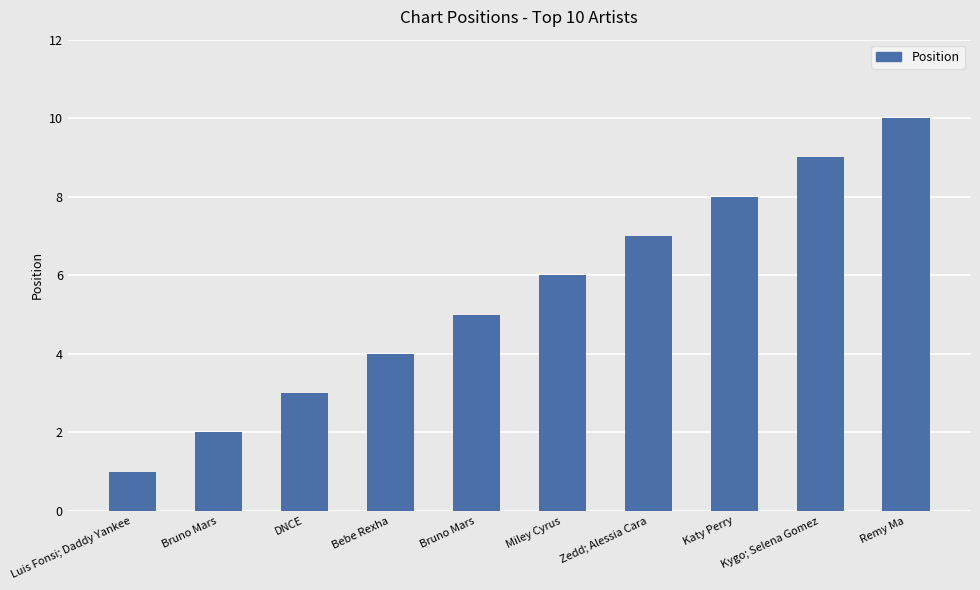

What is the approximate value at Remy Ma?

10